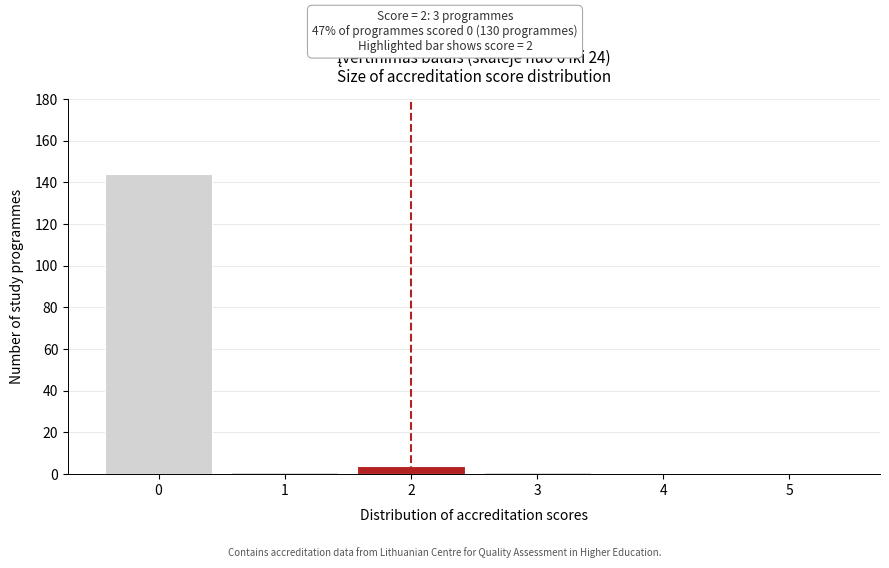

Reading left to right, list every bar in this chart as the range it spans on the x-axis followed by its height. The values are not printed on the chart, so give them approximately, as read against the axis.

-0.5 to 0.5: 144
0.5 to 1.5: under 2
1.5 to 2.5: 4
2.5 to 3.5: under 2
3.5 to 4.5: 0
4.5 to 5.5: 0